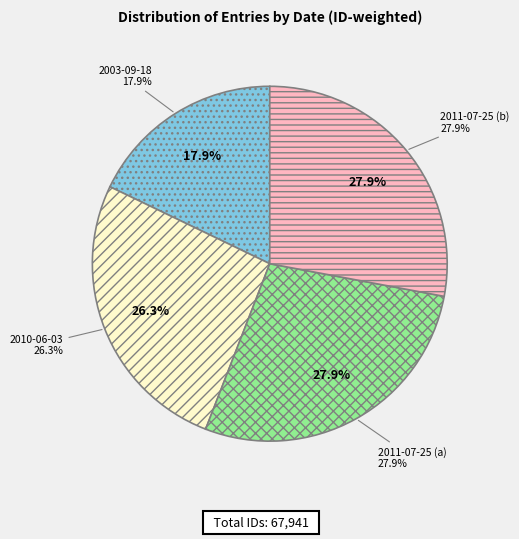

Which slice is the largest?

2011-07-25 (b)